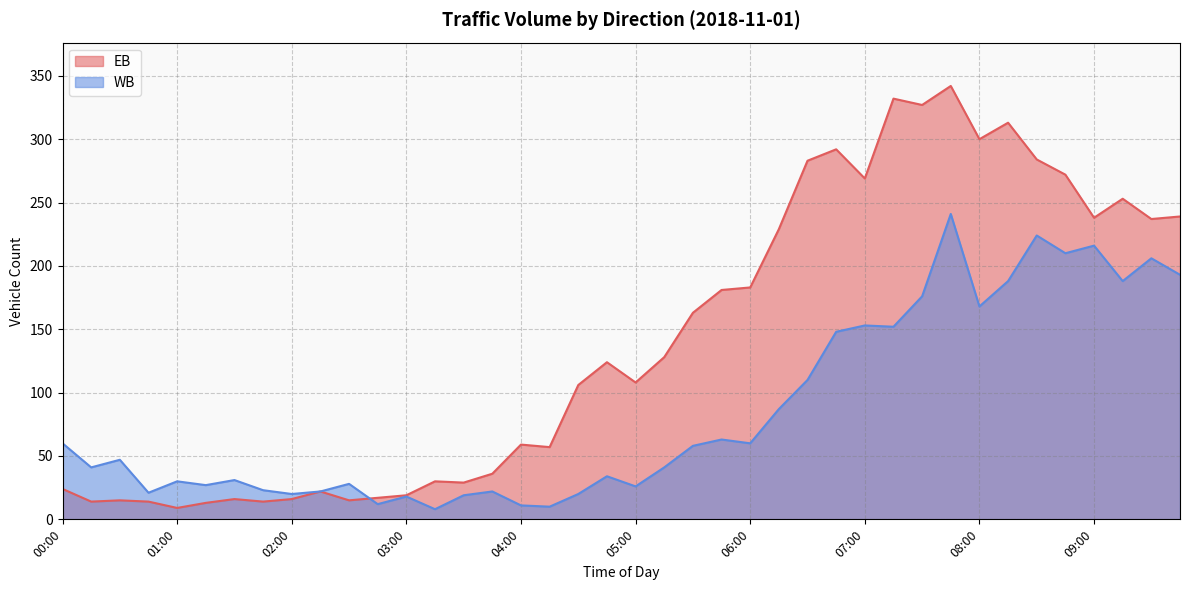

The value of WB at 00:30 is 47. True or false?

True